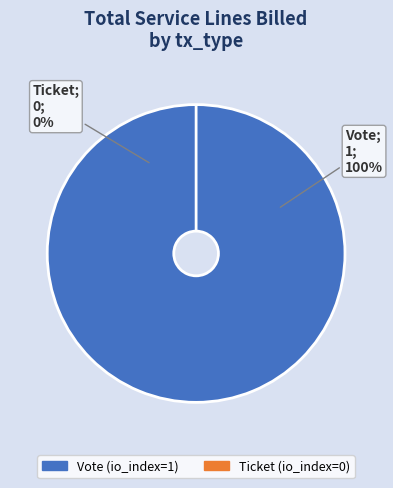

What percentage is NOT represented by Ticket?

100.0%